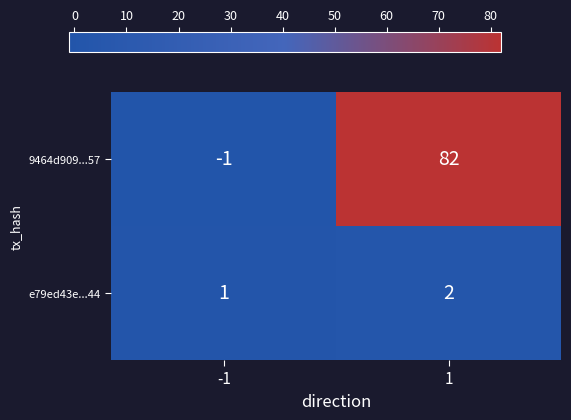

What is the highest value of the 9464d909...57 series?

82